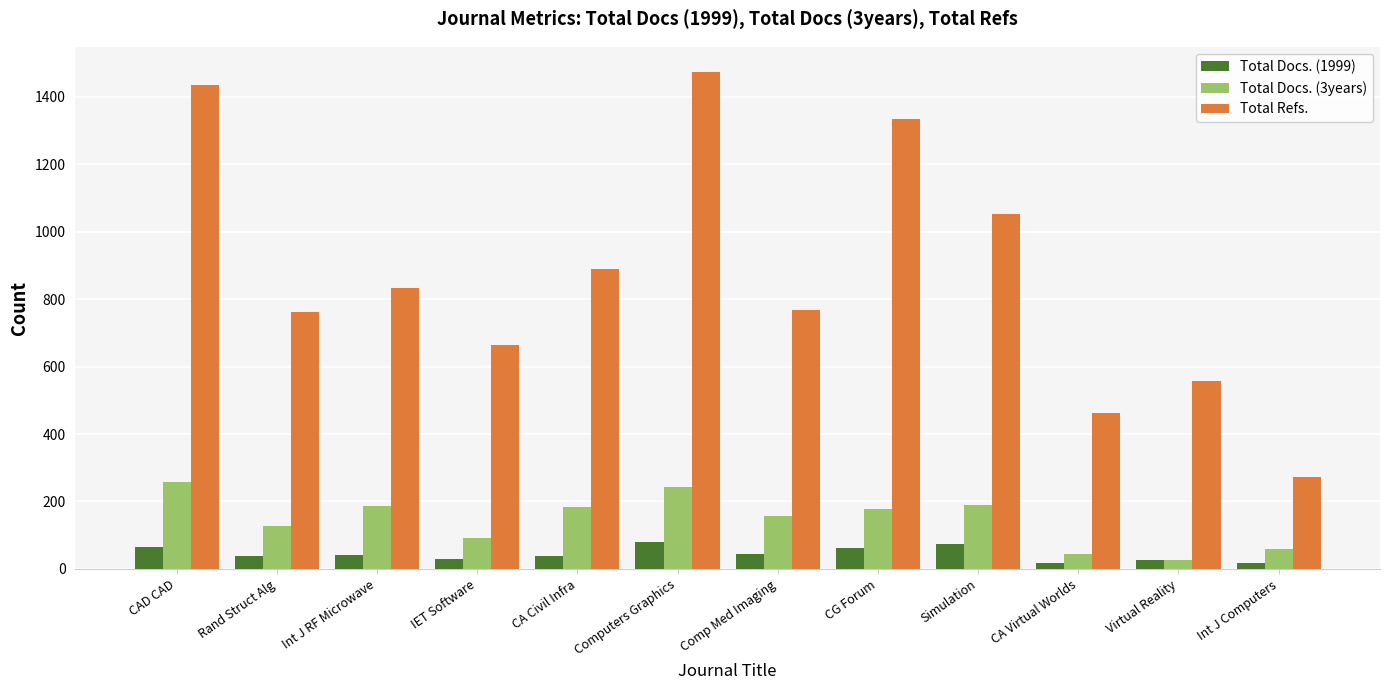

List the series in order of their peak value, highest first.

Total Refs., Total Docs. (3years), Total Docs. (1999)